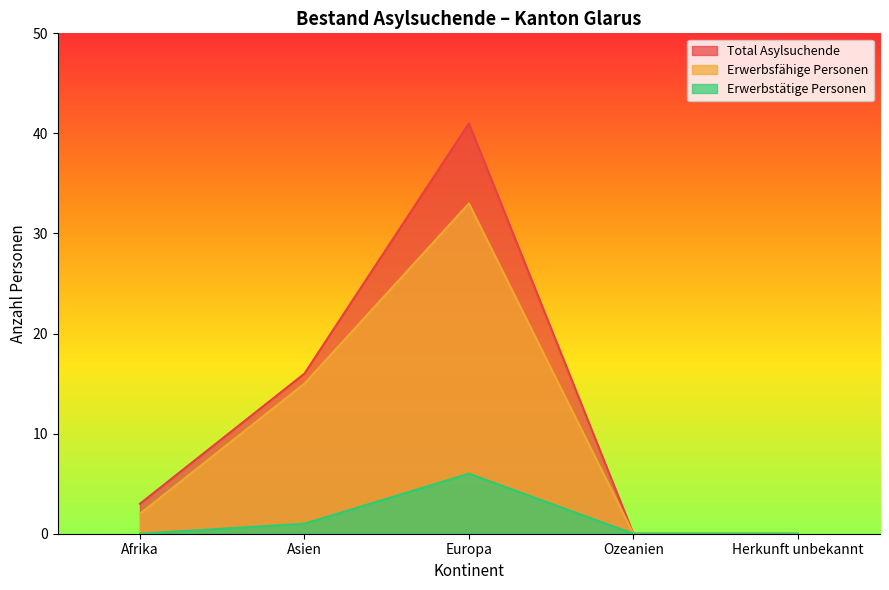

True or false: Erwerbsfähige Personen has a value of 4 at Asien.

False